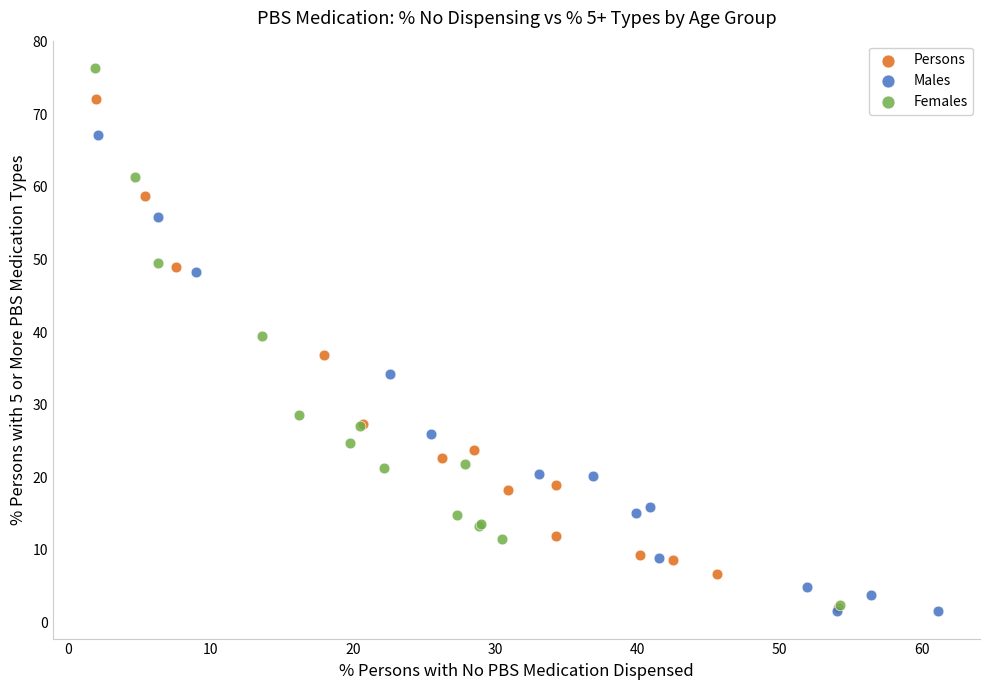

Which series contains the highest Y value?

Females